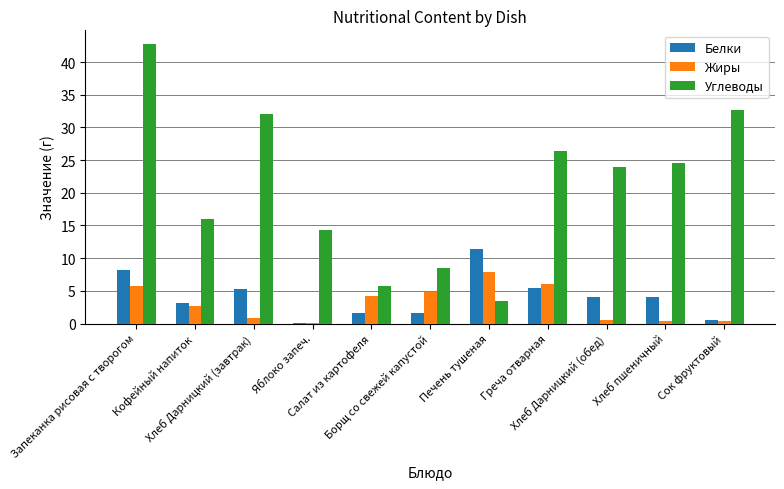

The value of Углеводы at Греча отварная is 26.4. True or false?

True